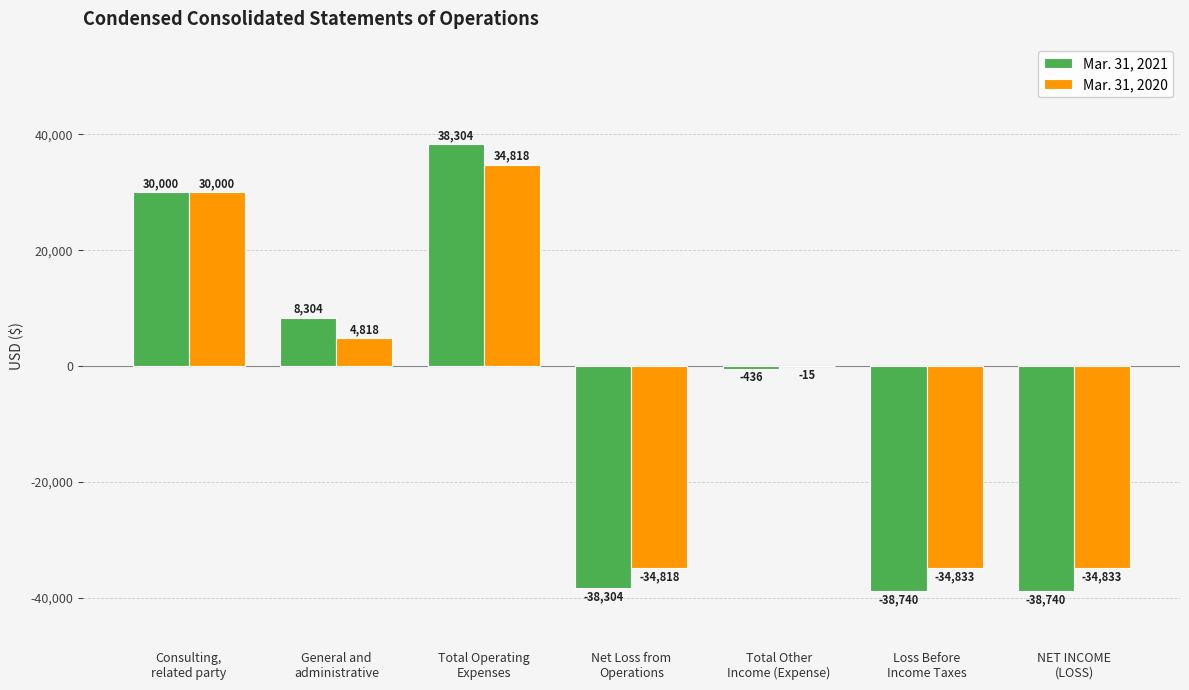

Where is Mar. 31, 2020 nearest to the value -7?

Total Other
Income (Expense)